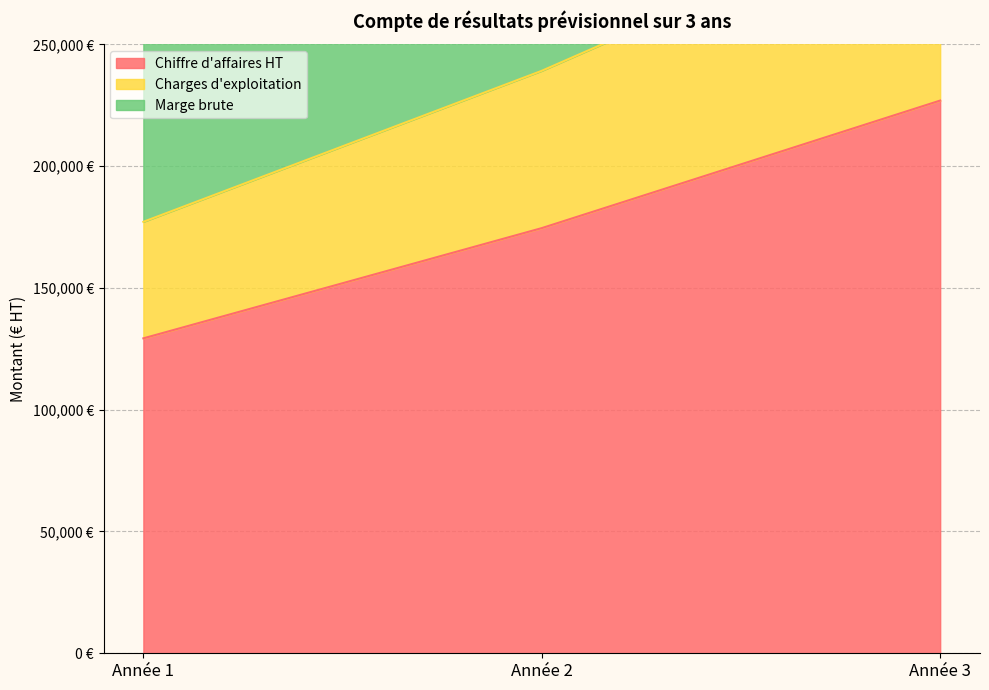

At Année 2, list the series in order from smallest to largest.

Chiffre d'affaires HT, Charges d'exploitation, Marge brute